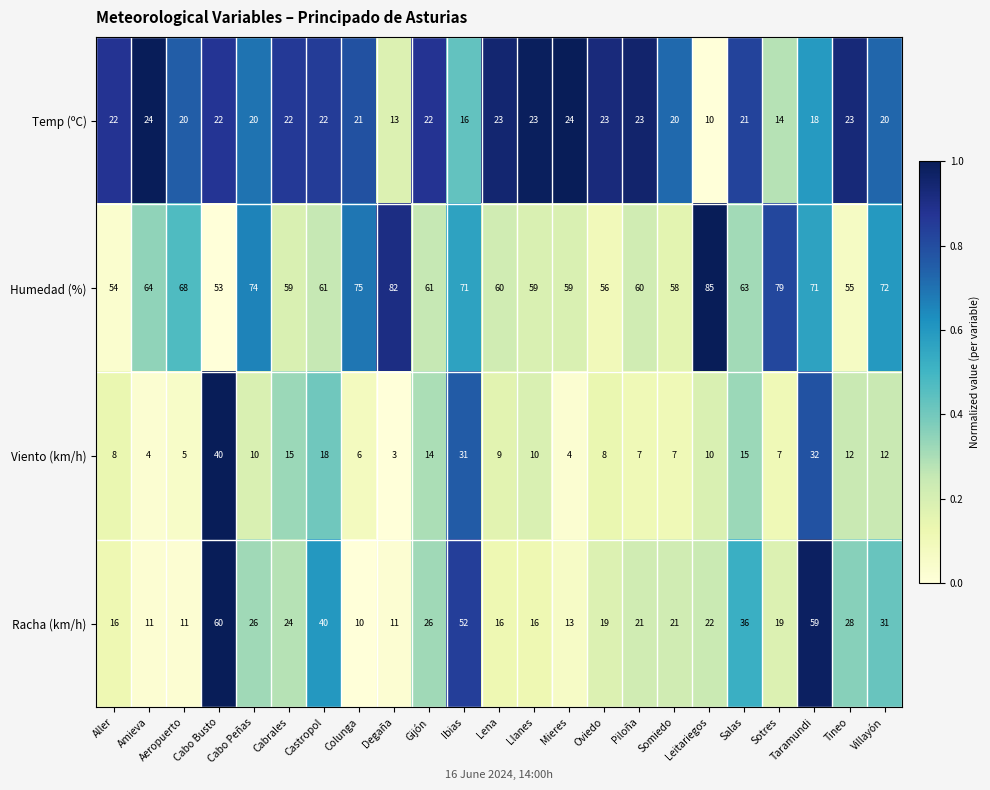

True or false: Viento (km/h) has a value of 32 at Taramundi.

True